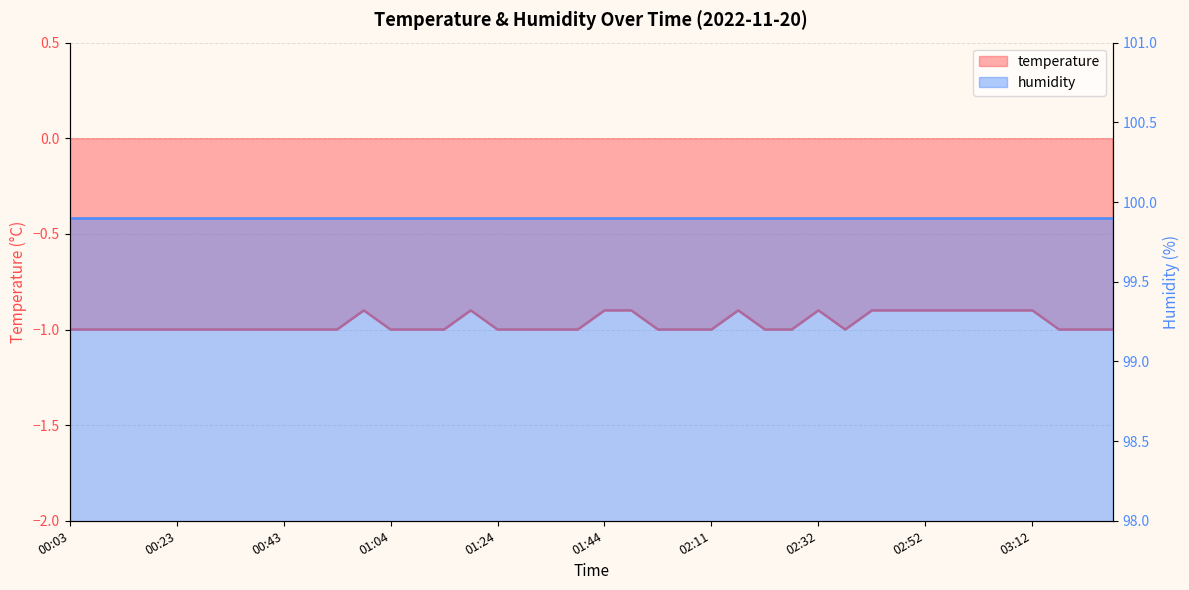

The chart shows a value of -1.0 at 02:27. True or false?

True